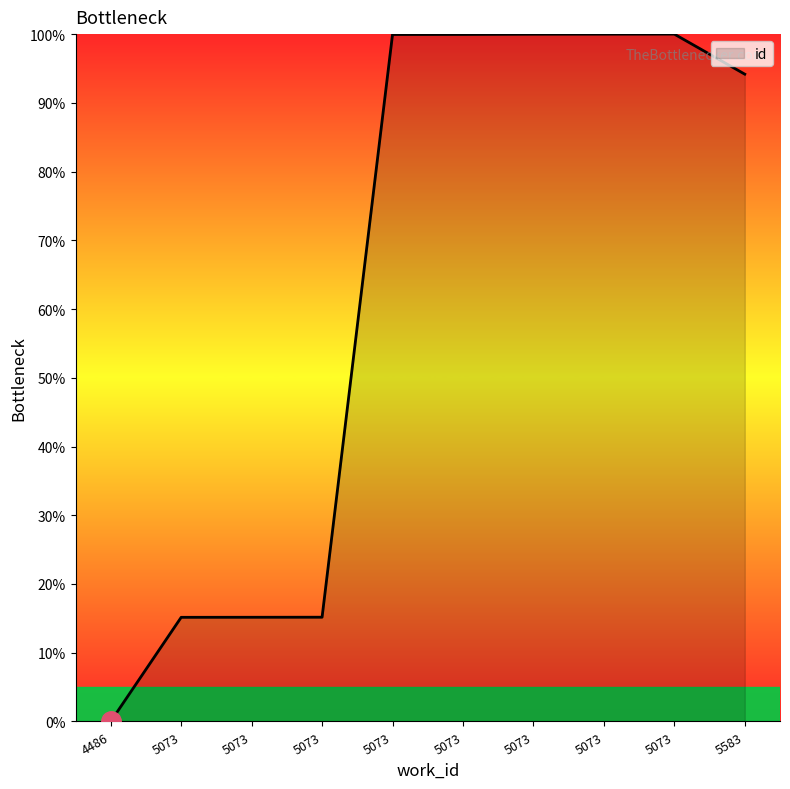

How many lines are shown in the chart?

1